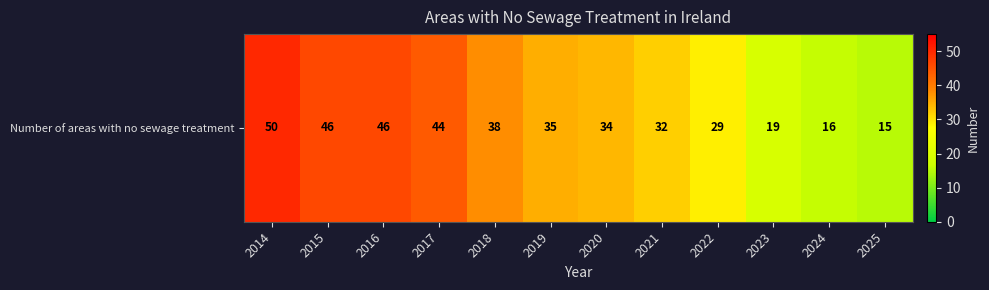

How many data points are above 35?

5